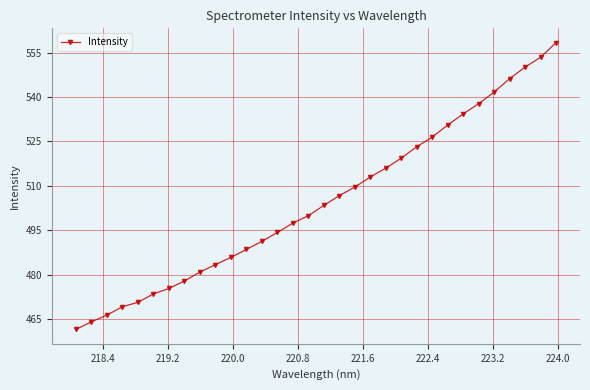

What is the greatest value displayed?

558.4